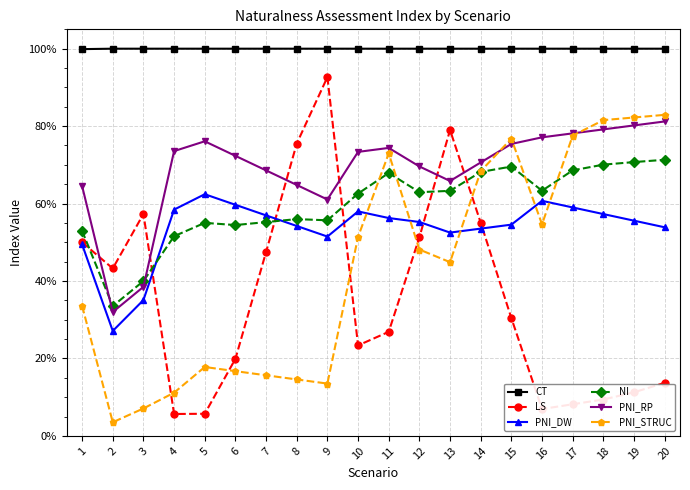

What are all the series names shown in the legend?

CT, LS, PNI_DW, NI, PNI_RP, PNI_STRUC